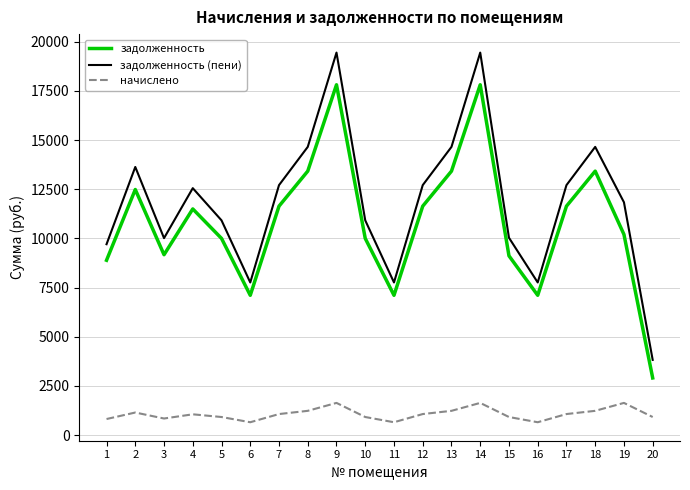

Which series changed the most between 4 and 5?

задолженность (пени)